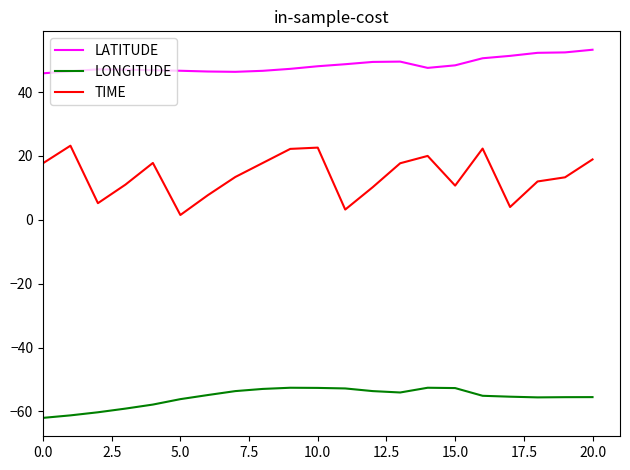

Which series has the largest range (max minus min)?

TIME